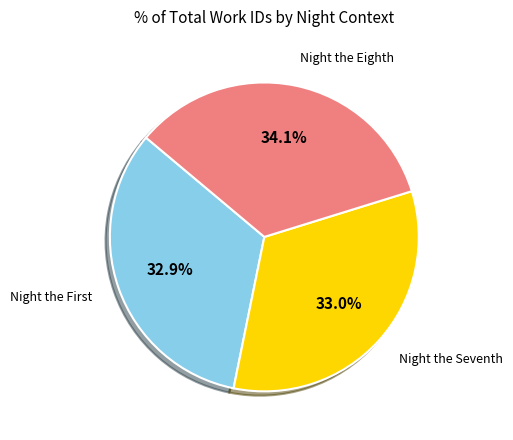

Which category has the biggest portion of the pie?

Night the Eighth